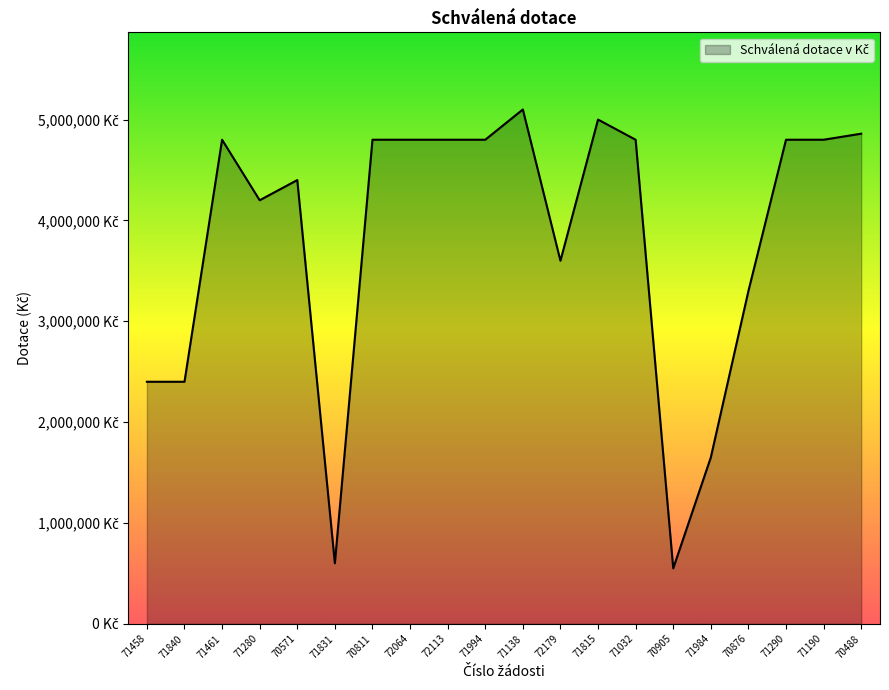

True or false: the data shows 6542893 at 70811.

False